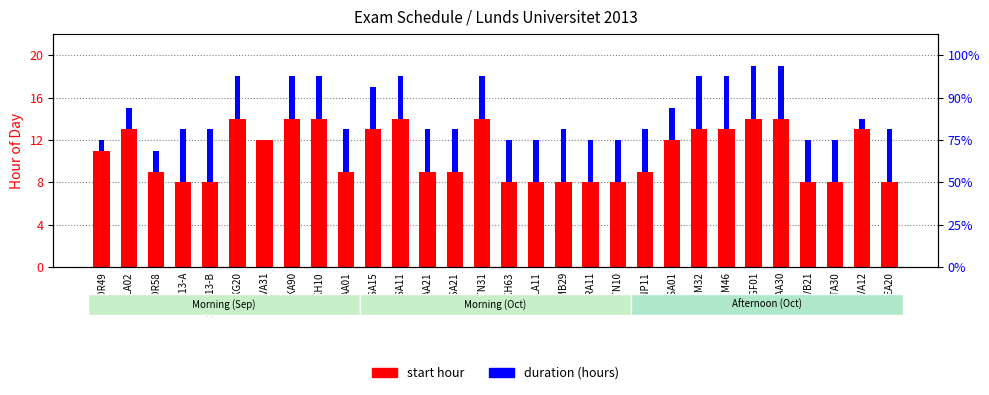

List the series in order of their overall mean, lowest first.

duration (hours), start hour